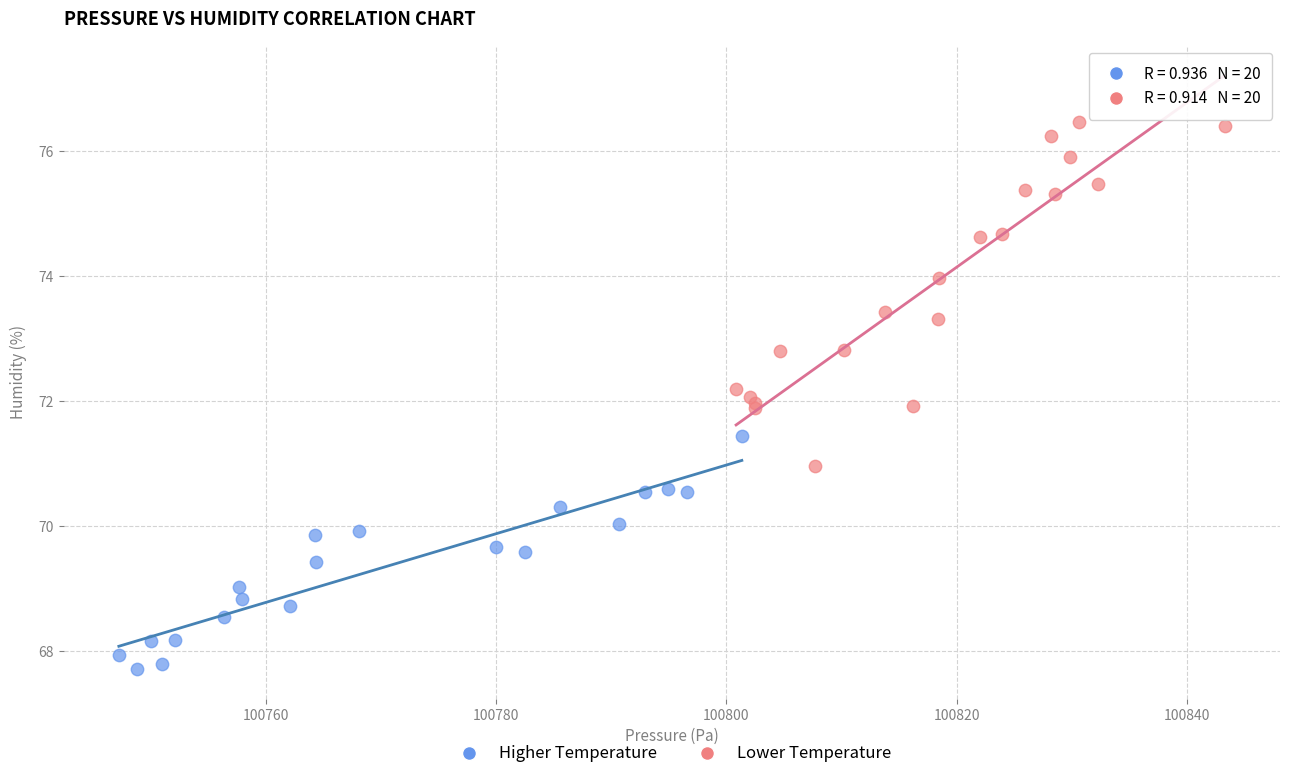

Which series has the widest spread of Y values?

Lower Temperature